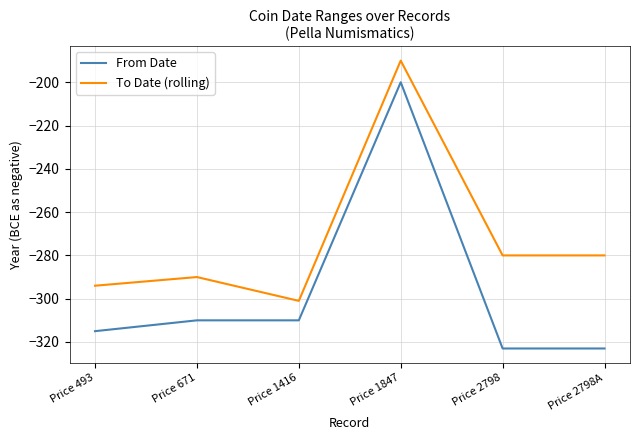

What is the difference between the second highest and minimum values in the From Date series?

13